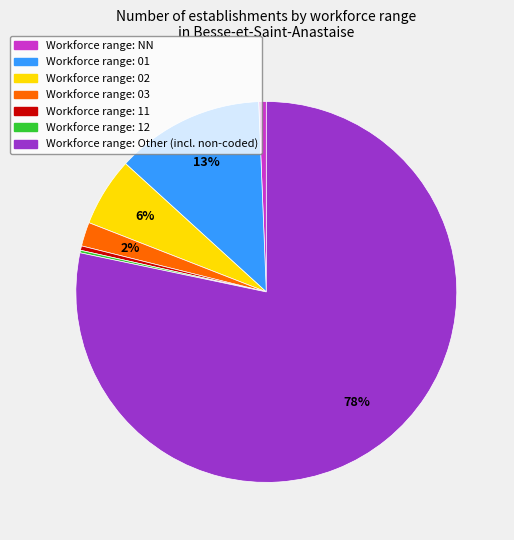

To the nearest percent, what is the average slice percentage?

14%